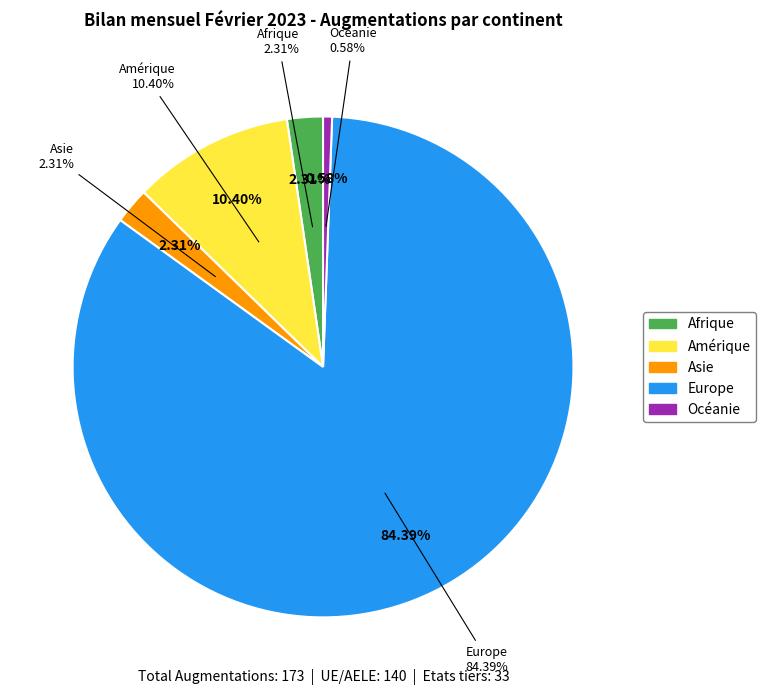

What is the change in value from Amérique to Asie?

-14